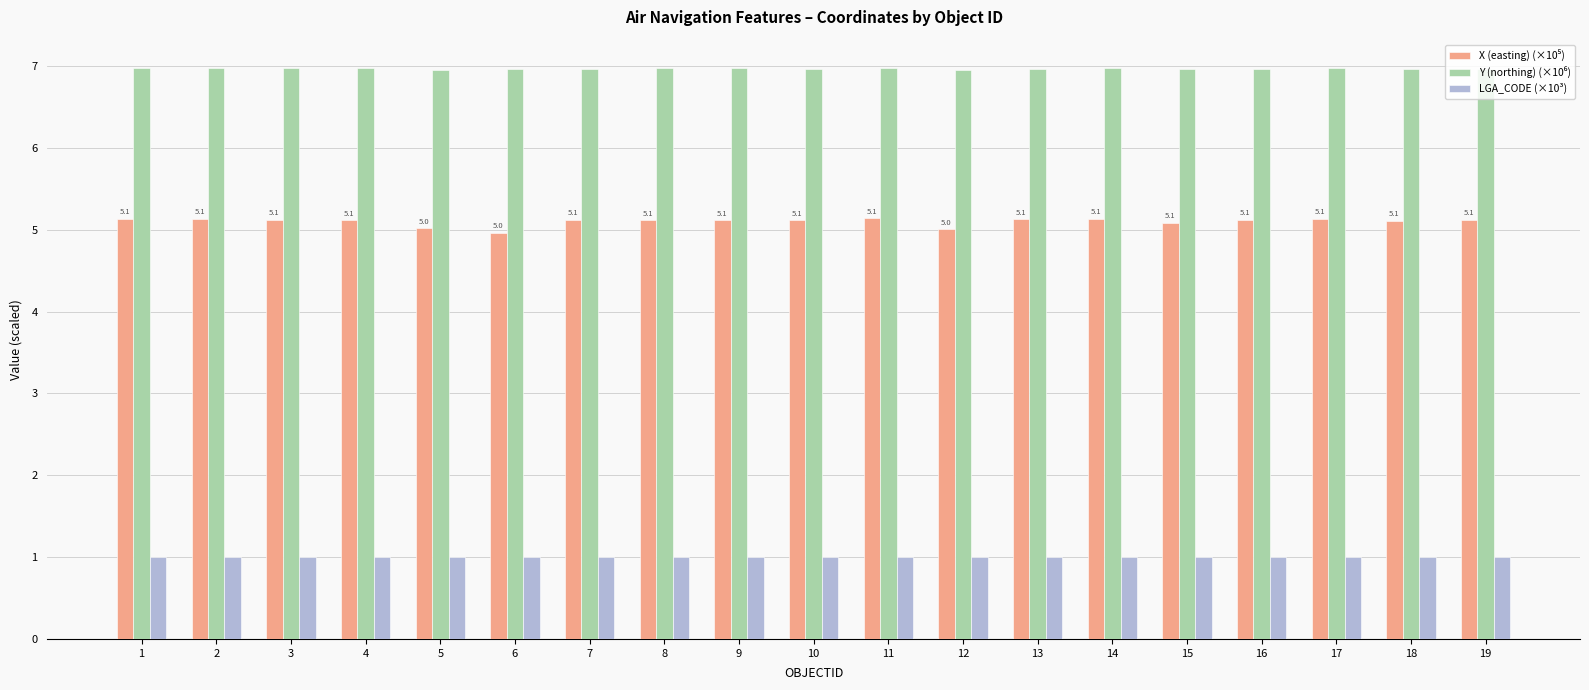

What is the sum of all LGA_CODE (×10³) values?

19.0